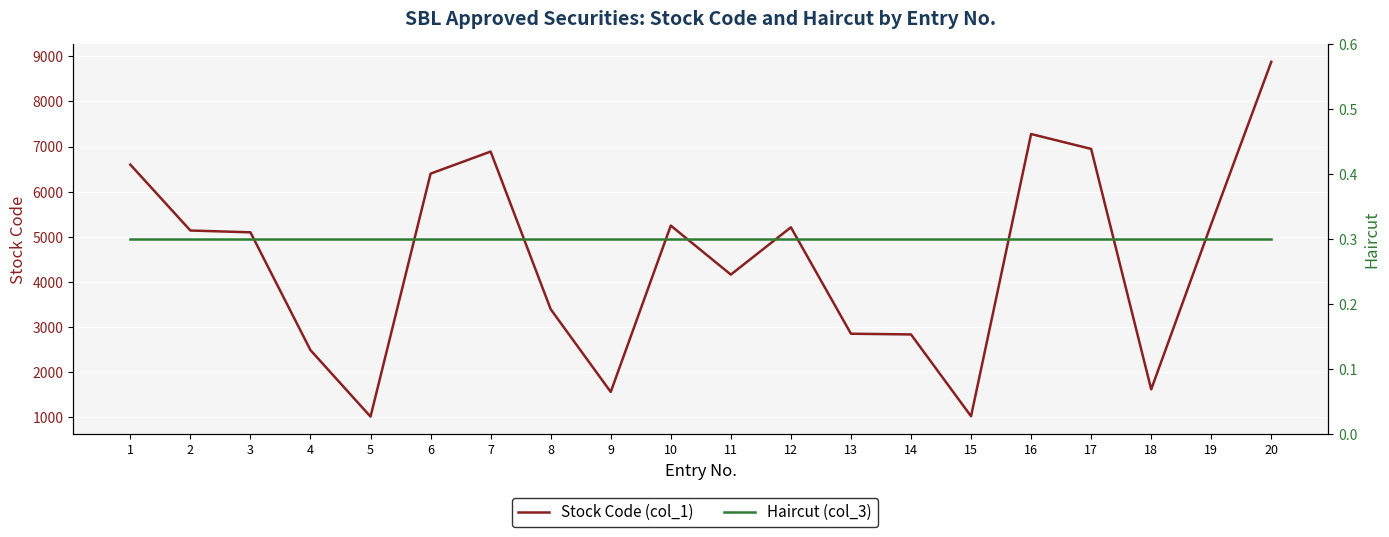

Is it true that Haircut (col_3) equals 0.3 at 16?

True